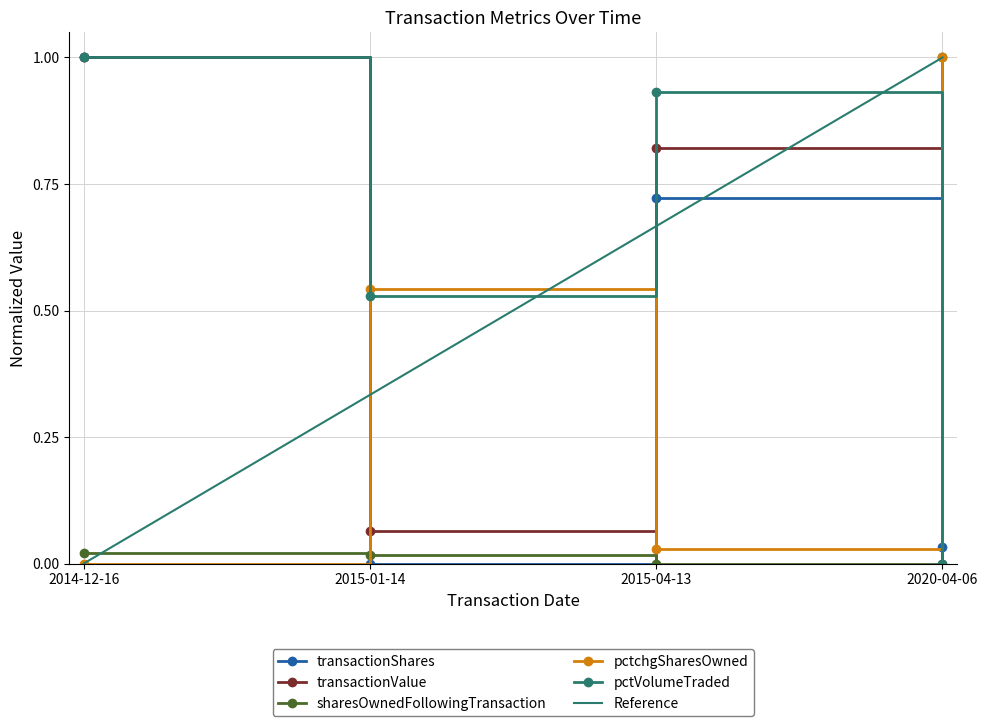

The transactionShares series shows 1.7 at 2014-12-16. True or false?

False